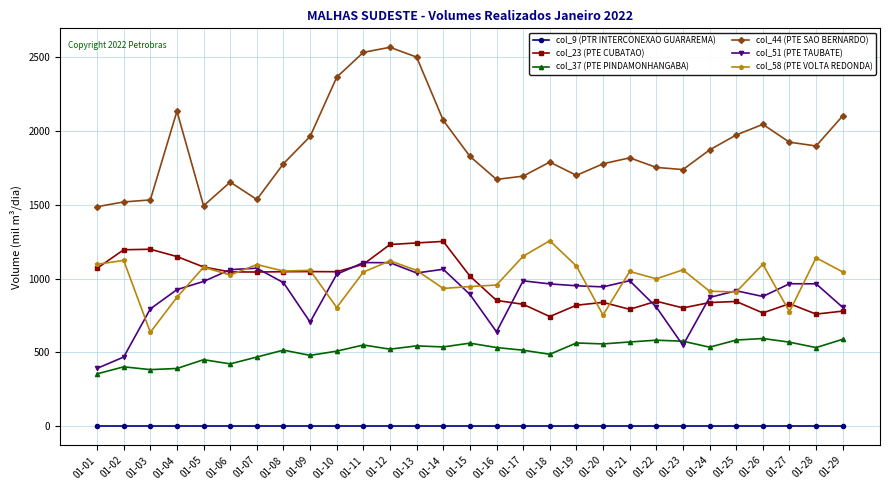

What is the total value across all series at 01-24?

5028.6